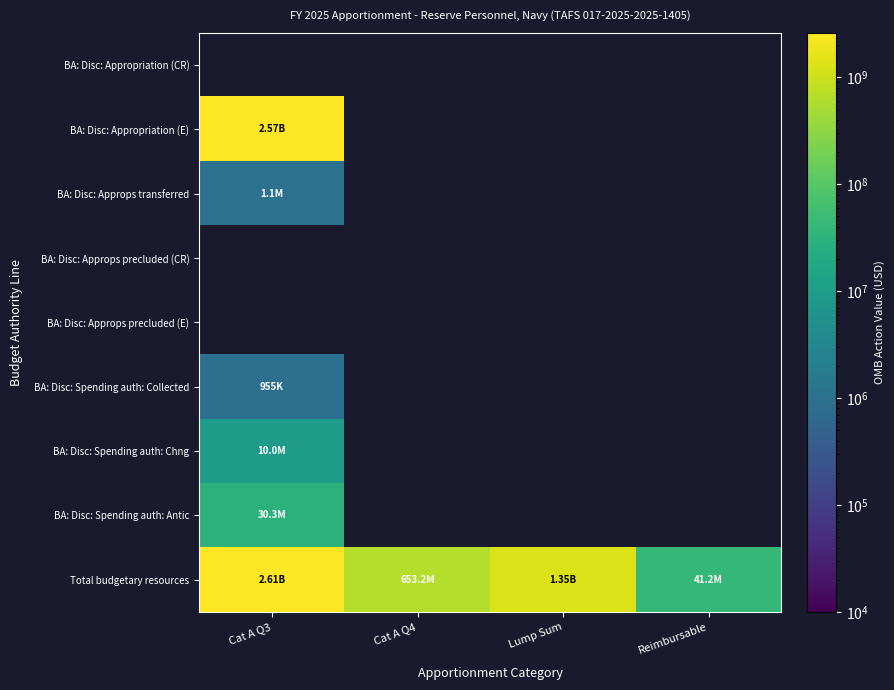

Which category has the lowest value in the BA: Disc: Spending auth: Collected series?

Cat A Q3